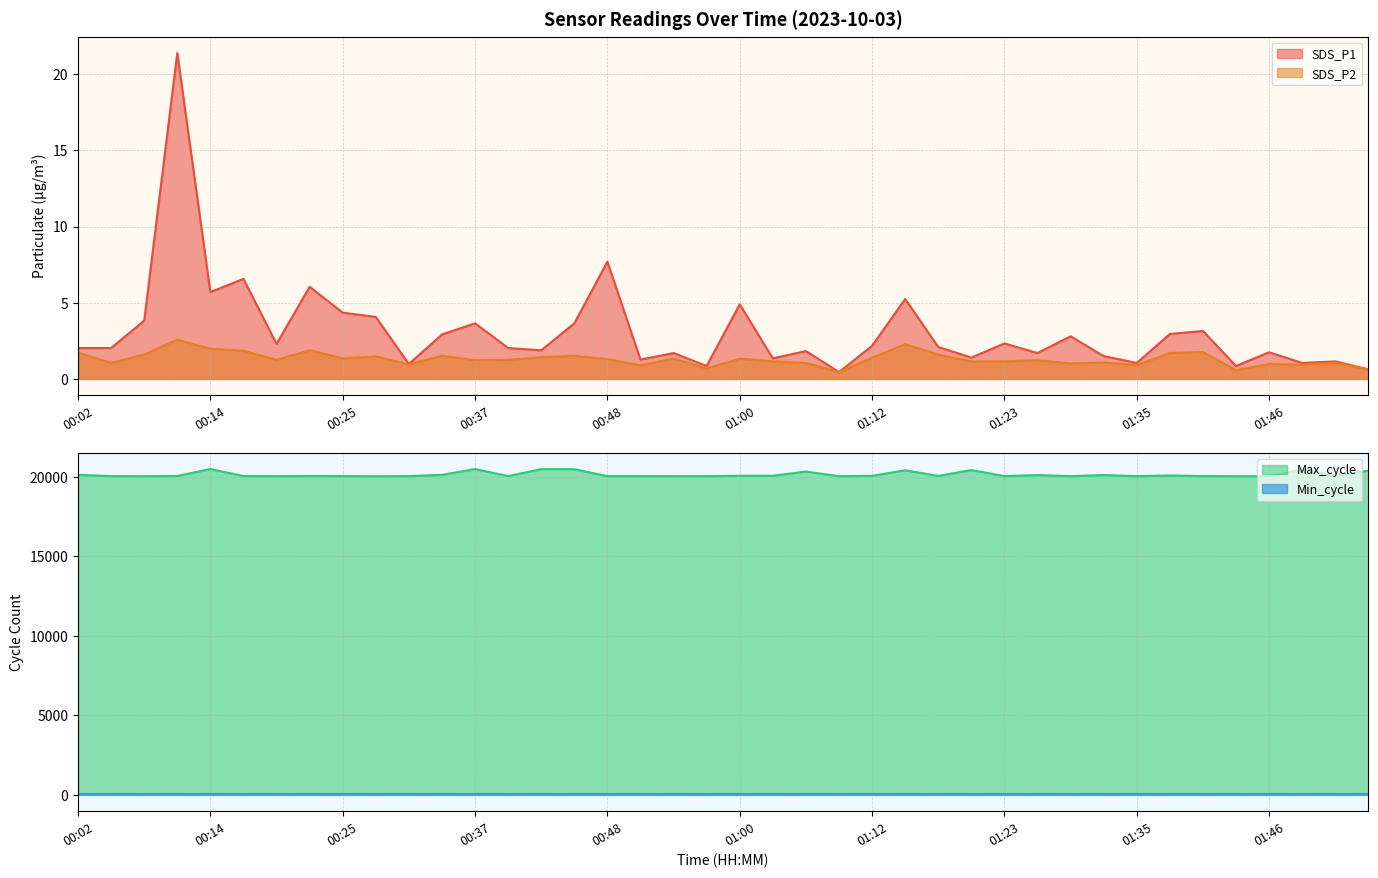

The SDS_P1 series shows 5.7 at 00:14. True or false?

True